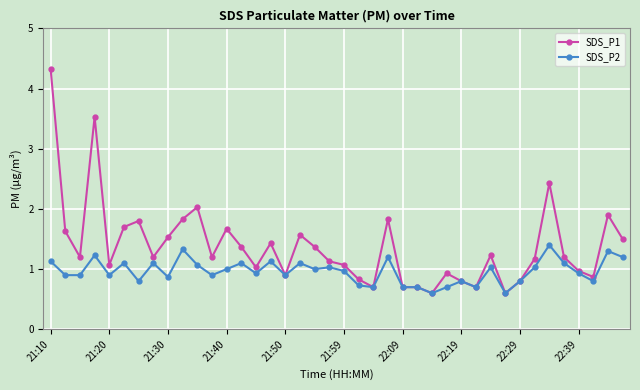

Which series has the largest total across all categories?

SDS_P1